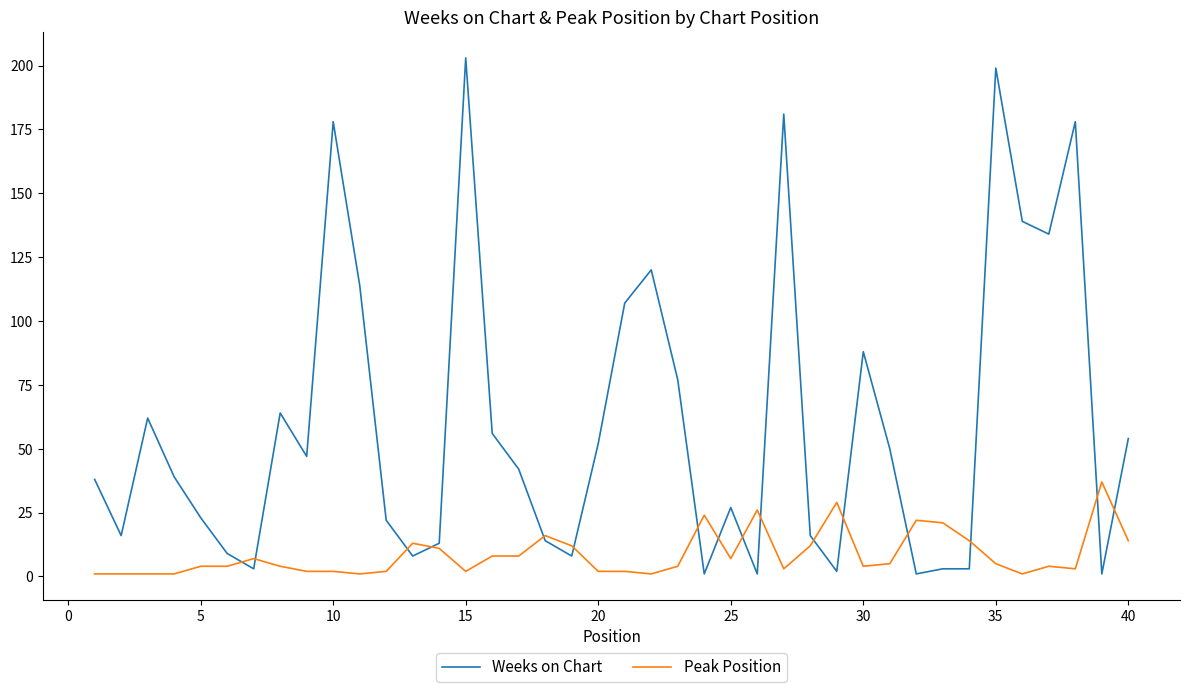

What is the maximum value for Weeks on Chart?

203